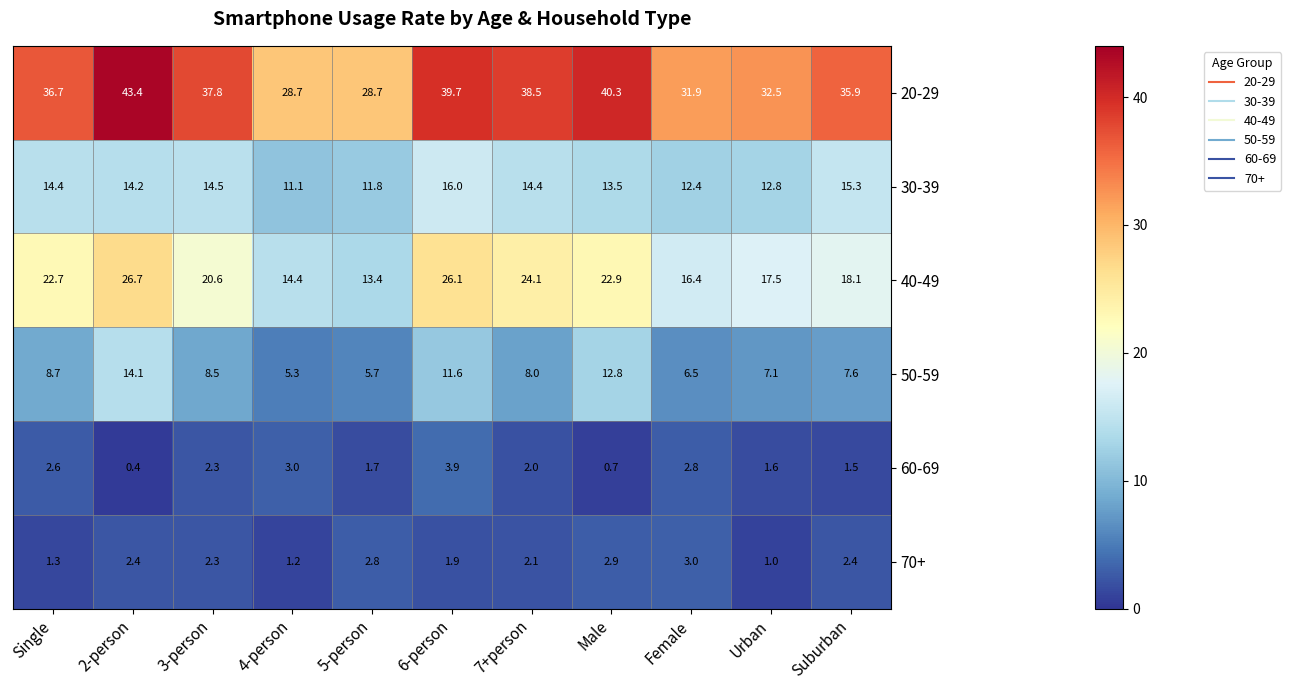

What is the maximum value shown in the chart?

43.4